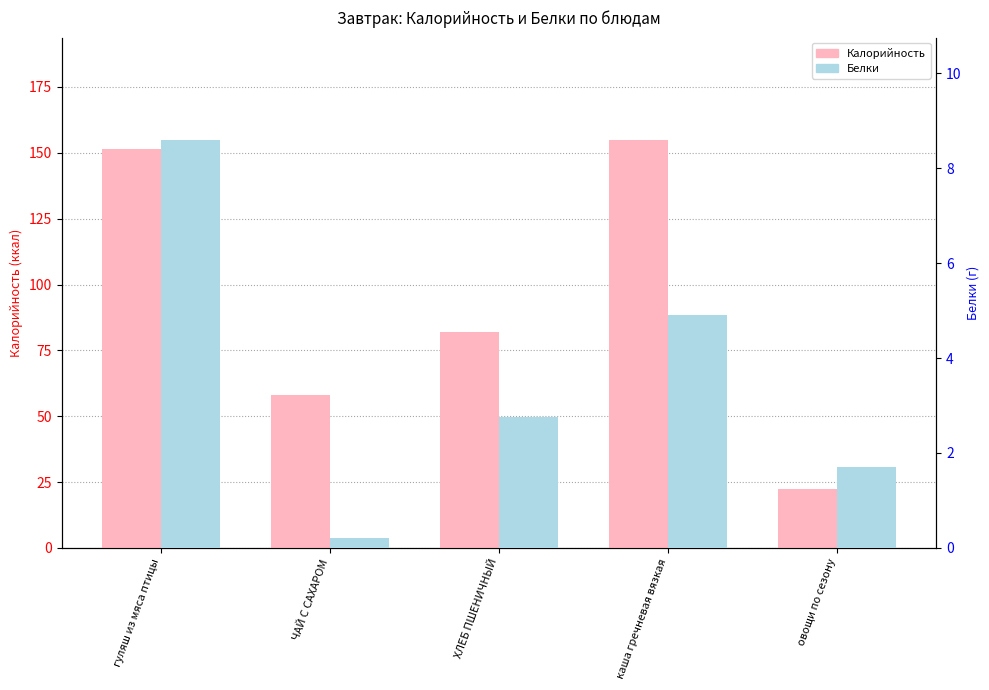

How many bars are there in total?

10